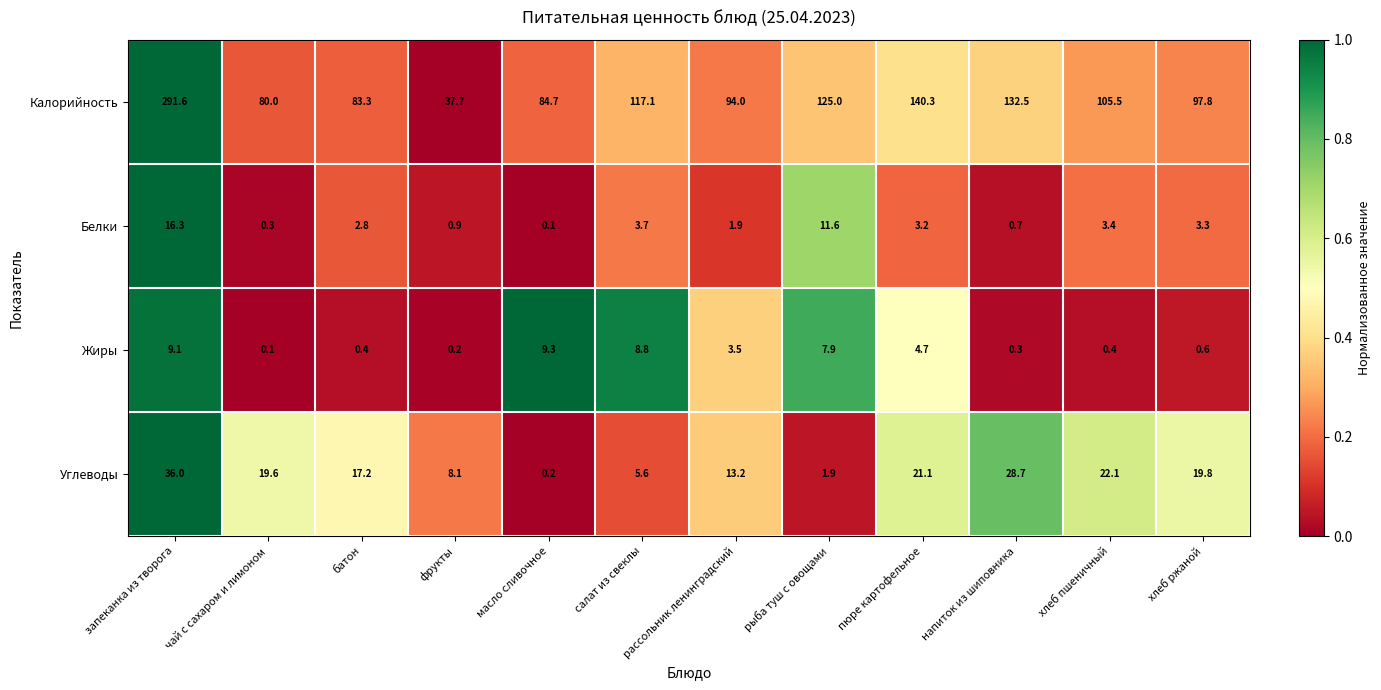

Which series changed the most between рассольник ленинградский and пюре картофельное?

Калорийность